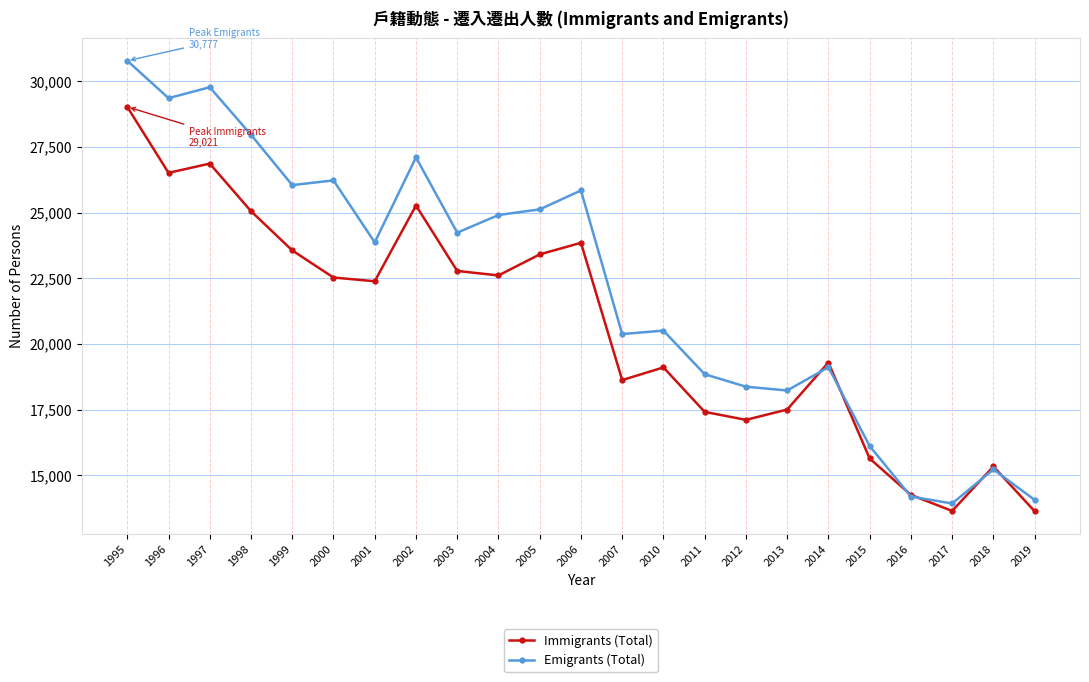

The Emigrants (Total) series shows 26043 at 1999. True or false?

True